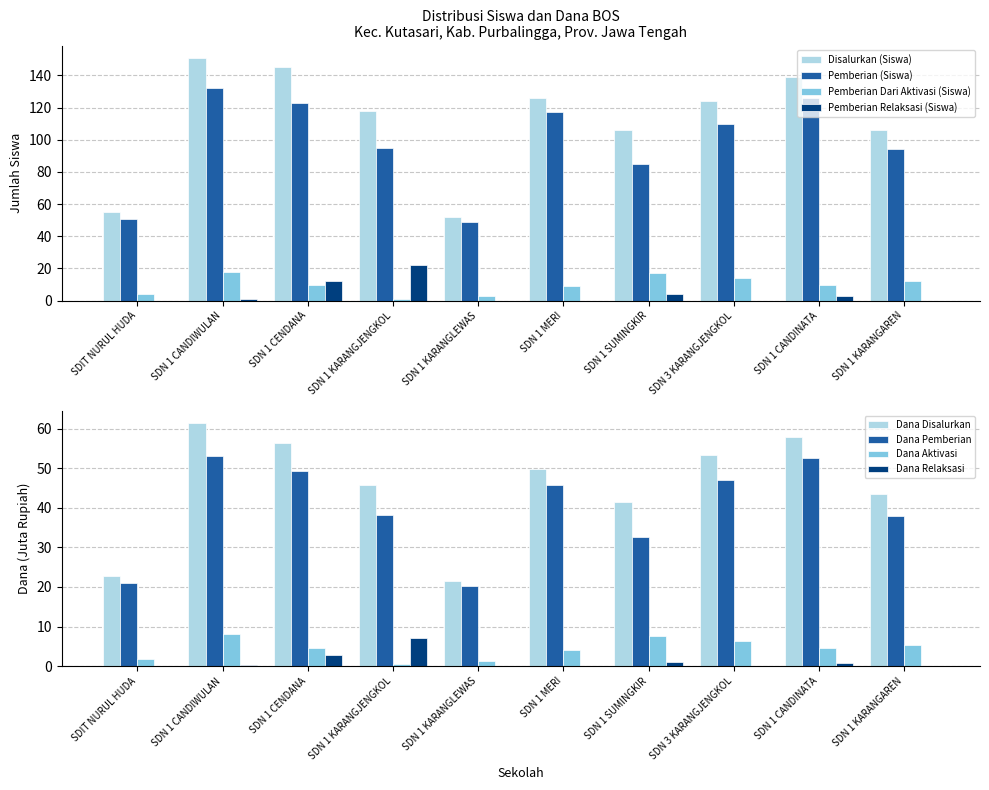

Is it true that Pemberian Dari Aktivasi (Siswa) equals 17 at SDN 1 SUMINGKIR?

True